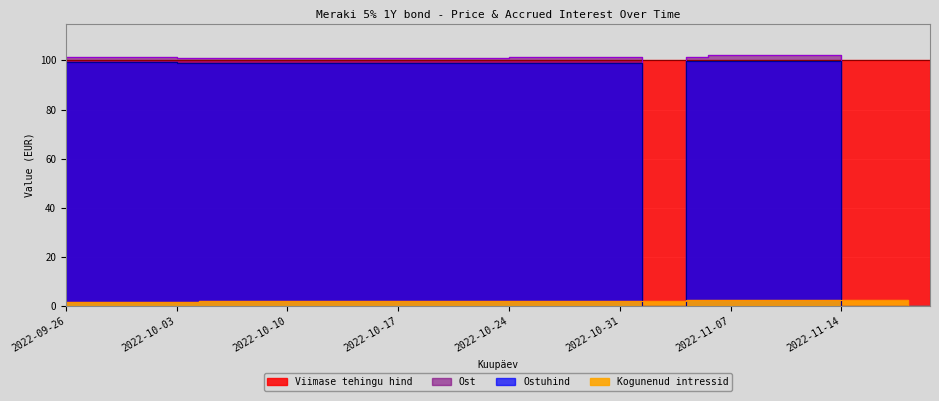

True or false: Ost and Ostuhind intersect in this chart.

False